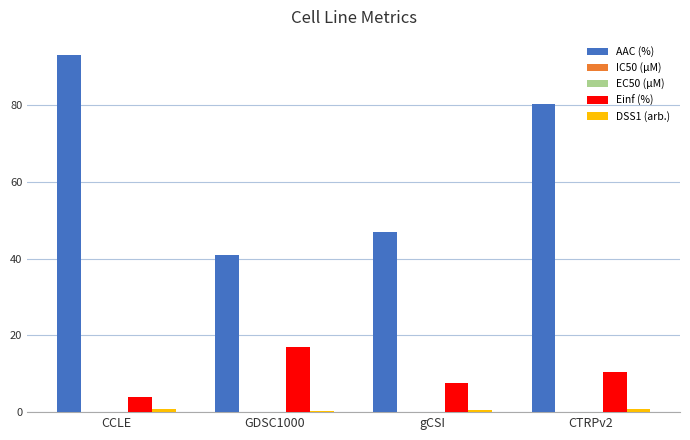

The AAC (%) series shows 47.9 at CTRPv2. True or false?

False